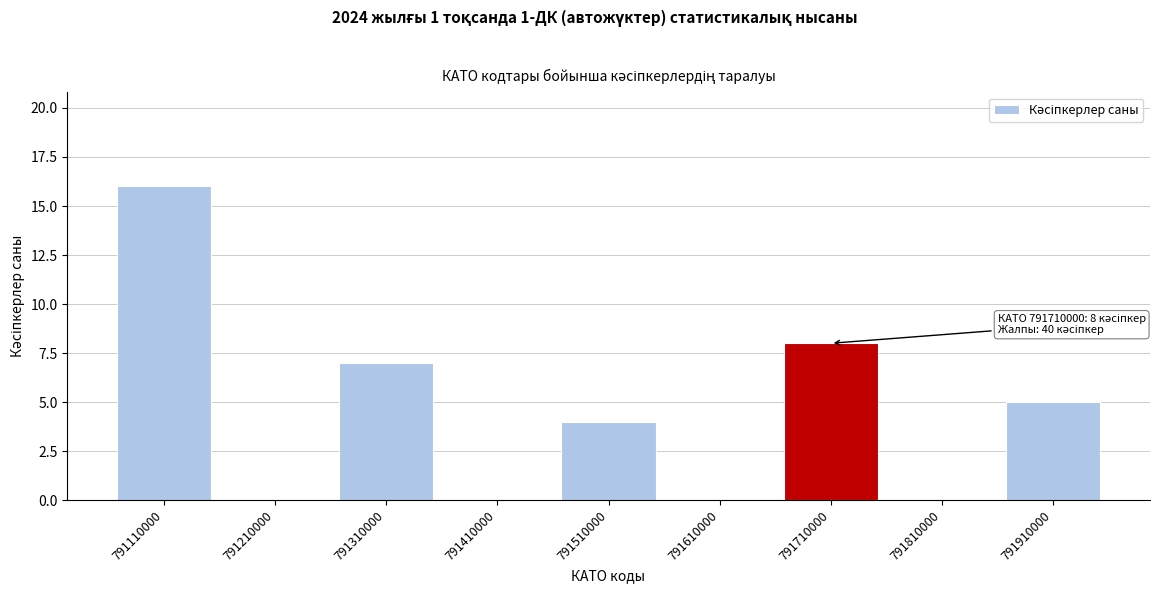

Reading left to right, transcribe all the data shown in this chart.

791110000=16	791210000=0	791310000=7	791410000=0	791510000=4	791610000=0	791710000=8	791810000=0	791910000=5